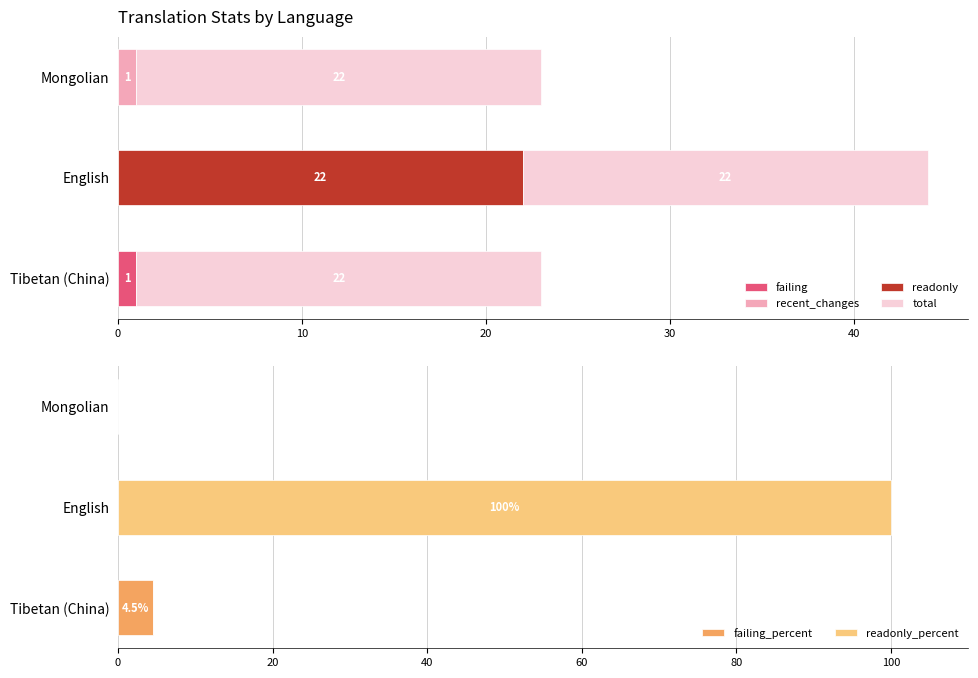

Are the bars horizontal?

Yes